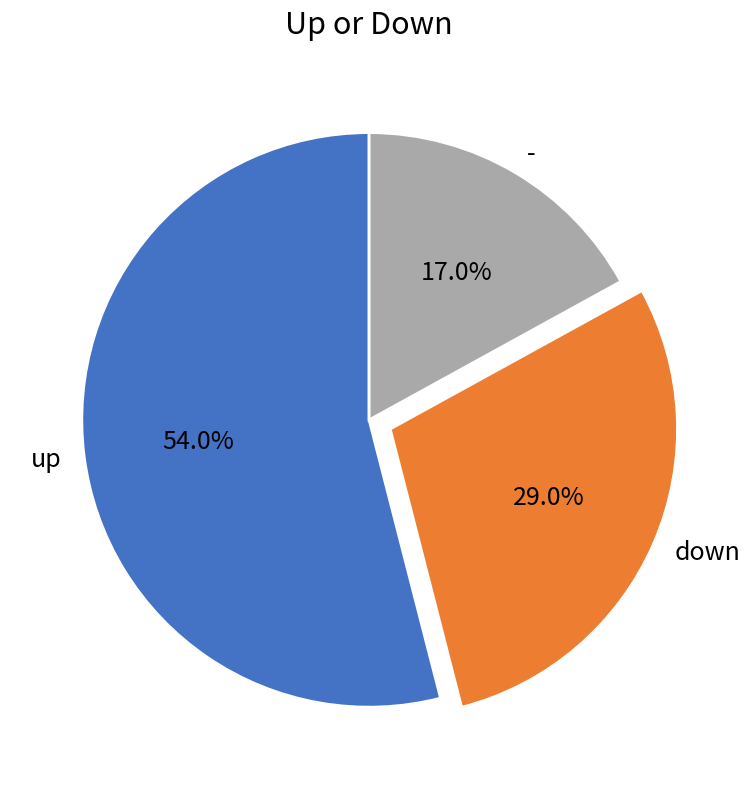

To the nearest percent, what percentage of the pie is up?

54%